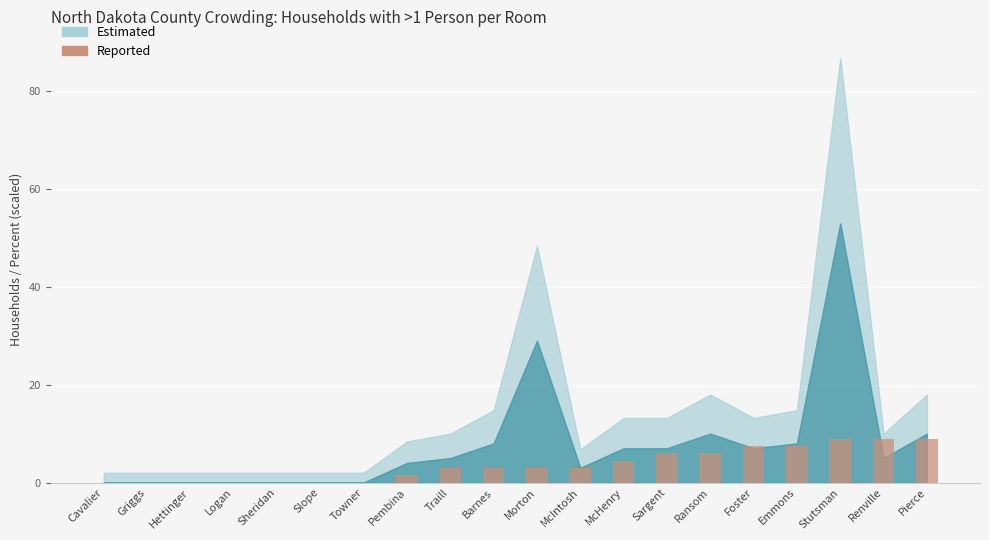

True or false: the data shows 0.0 at Slope.

True